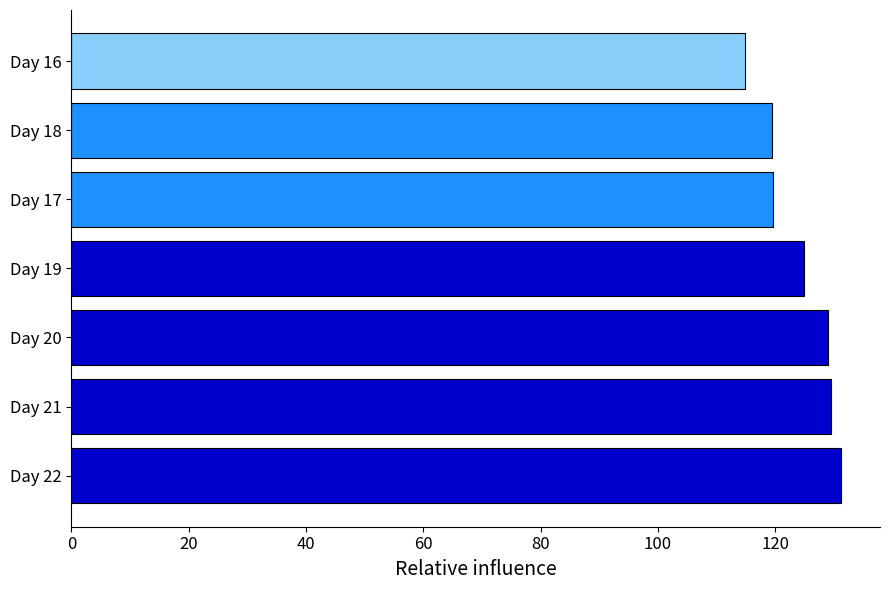

Read the value at Day 22.

131.3